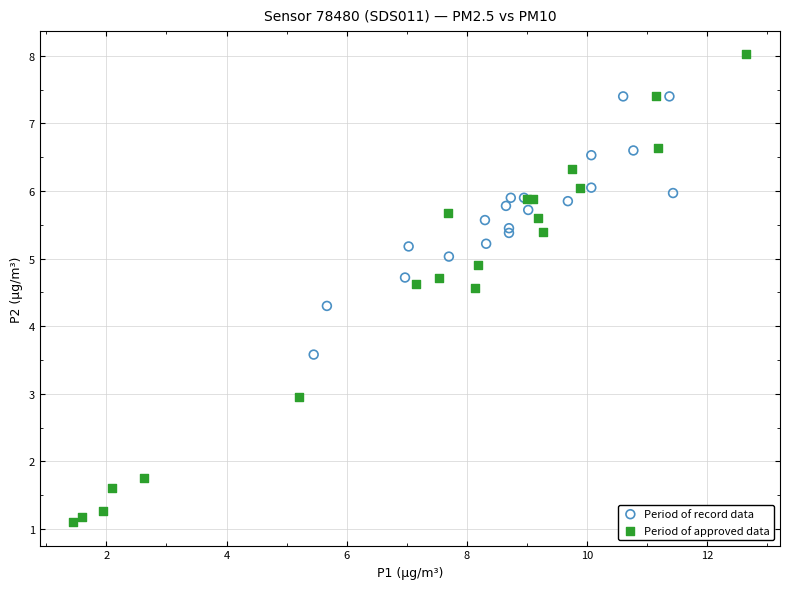

Which series reaches the maximum Y coordinate?

Period of approved data